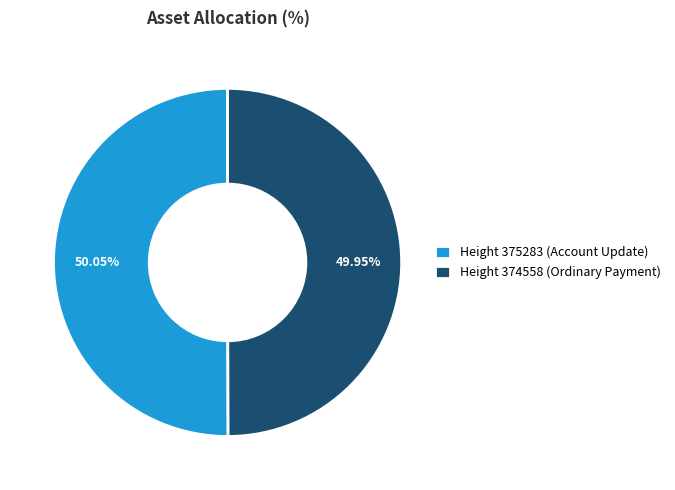

Does any single category account for the majority?

Yes